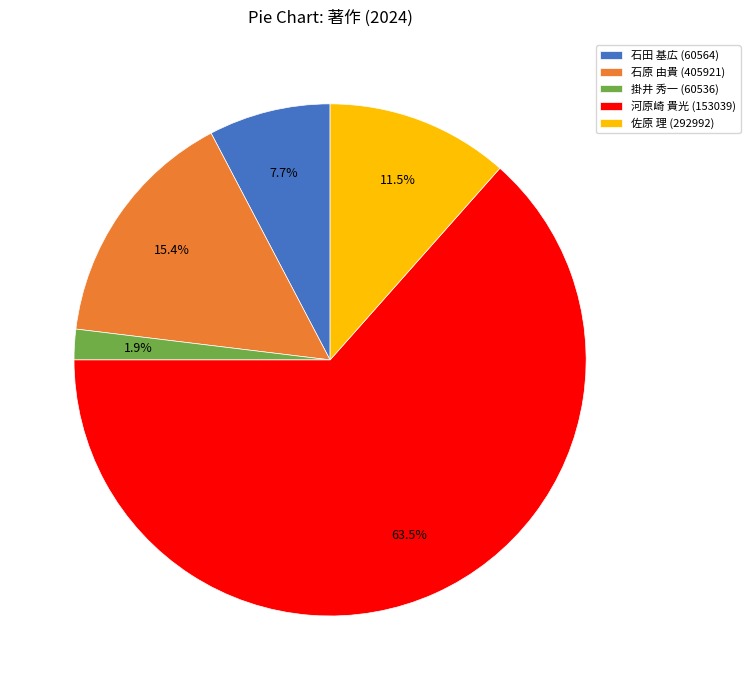

Is there any slice that represents more than half of the pie?

Yes